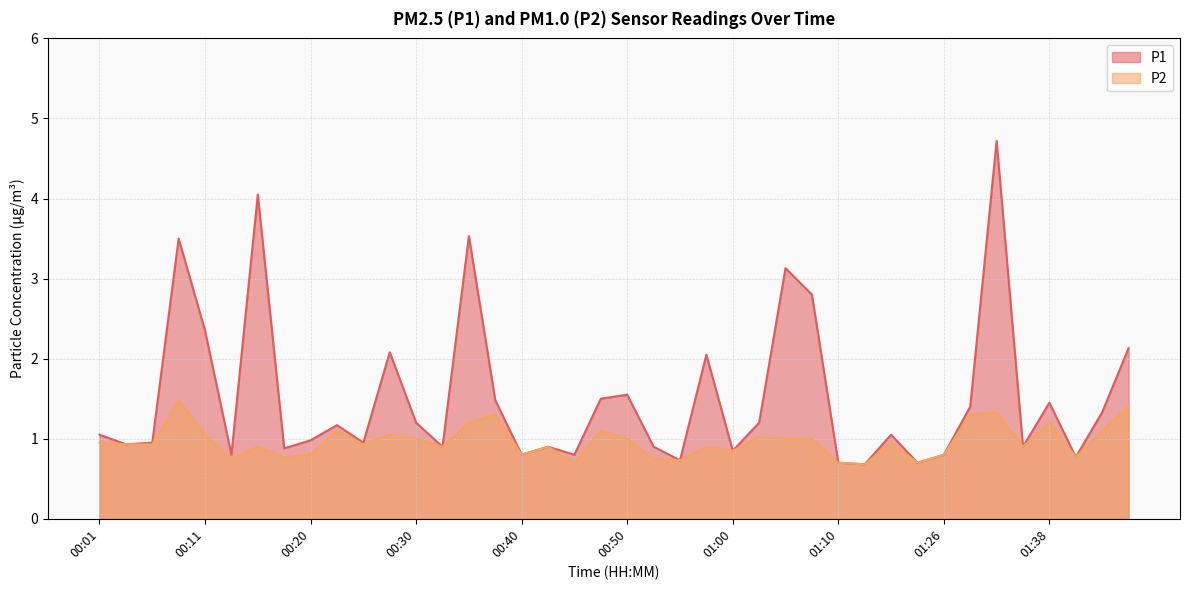

What is the sum of all P2 values?

38.6